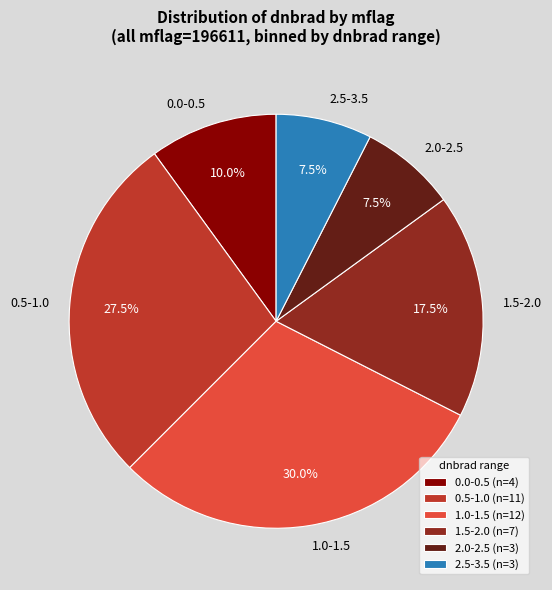

Combined, do 1.5-2.0 and 0.0-0.5 account for over 50%?

No